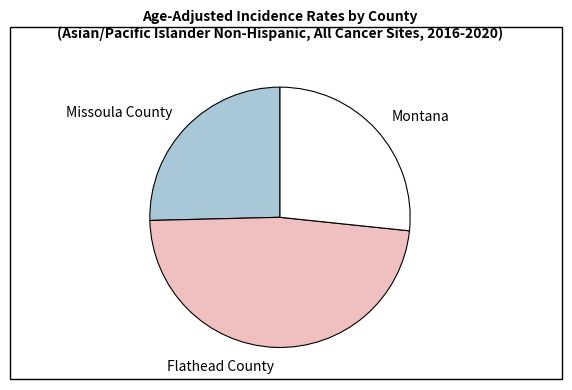

What is the ratio of the value at Montana to the value at Flathead County?

0.6